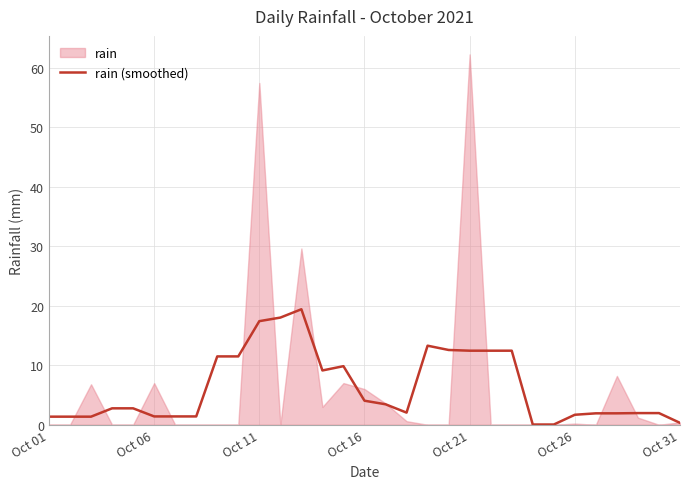

What is the highest value of the rain (smoothed) series?

19.4